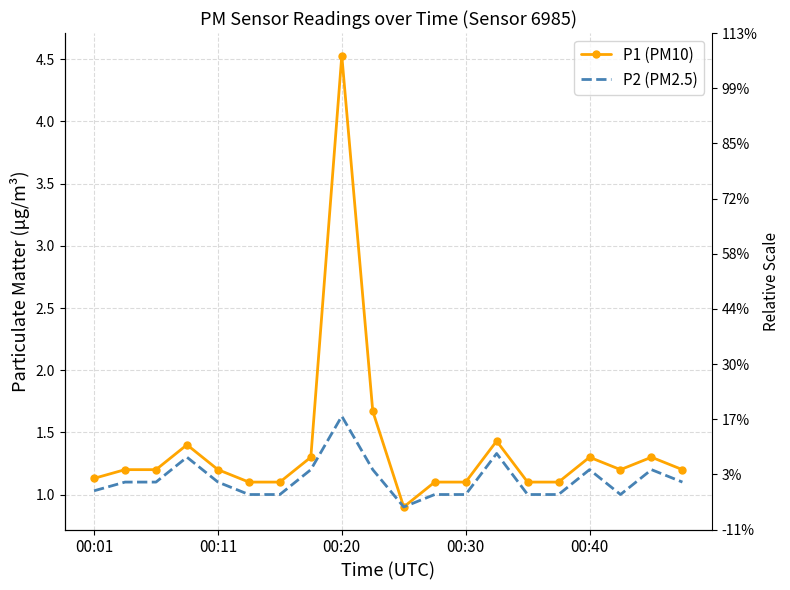

True or false: P2 (PM2.5) and P1 (PM10) cross at least once.

False